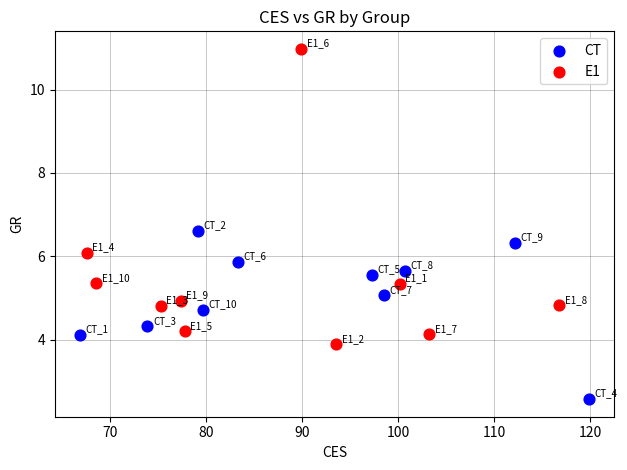

Which series has the widest spread of Y values?

E1